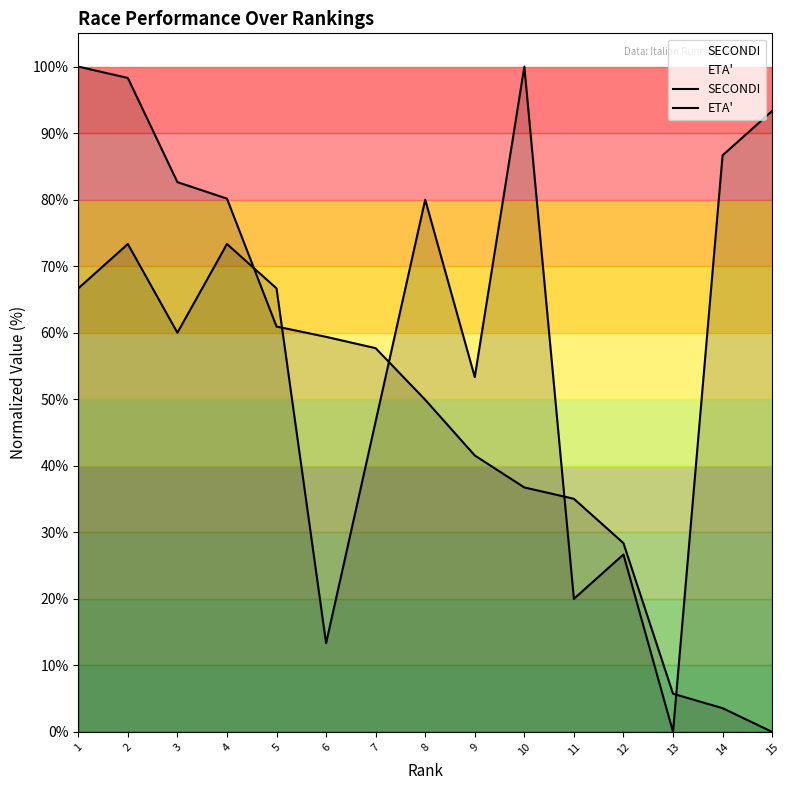

What is the spread (max minus min) of values at 10?

63.3